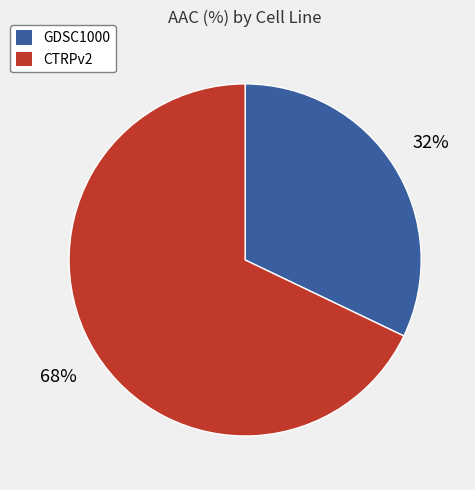

Which slice represents more than half of the pie?

CTRPv2